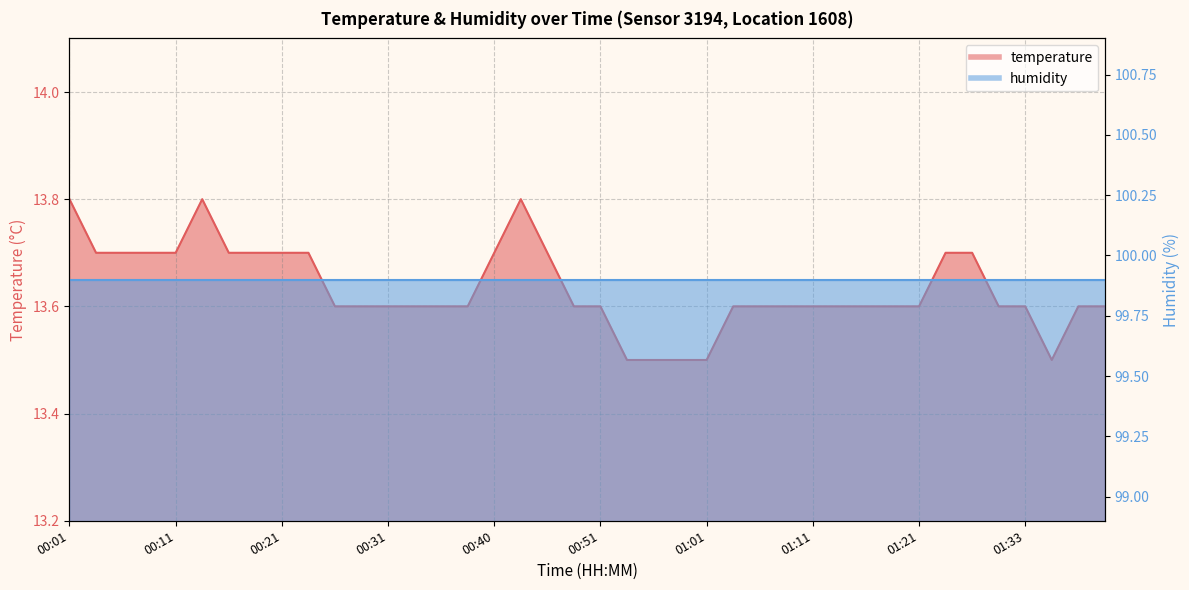

At which label is the value closest to 13?

00:53